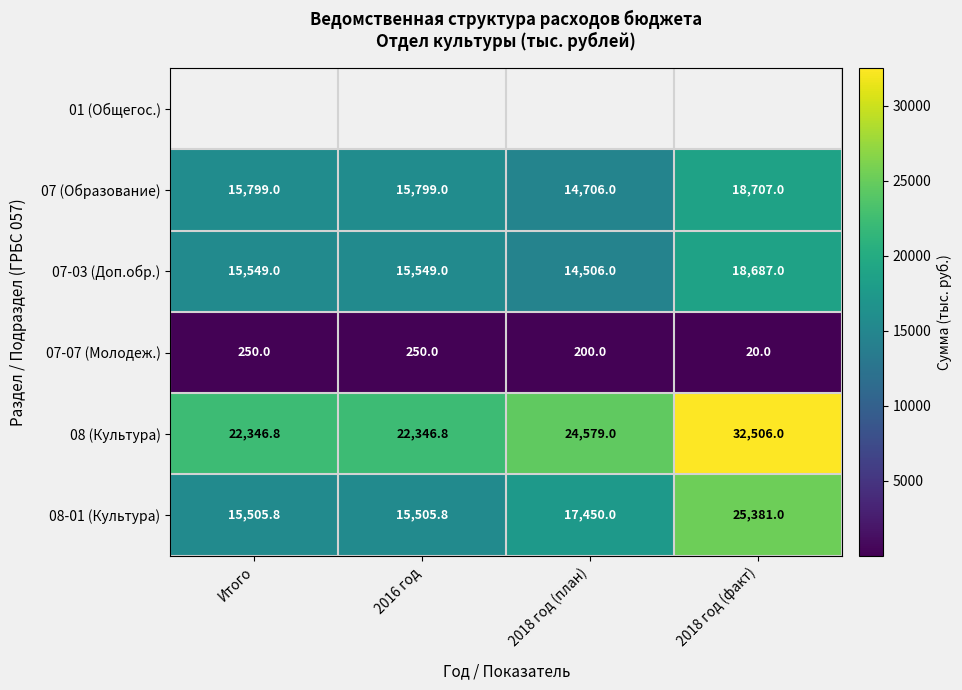

True or false: 07 (Образование) has a value of 15799.0 at Итого.

True